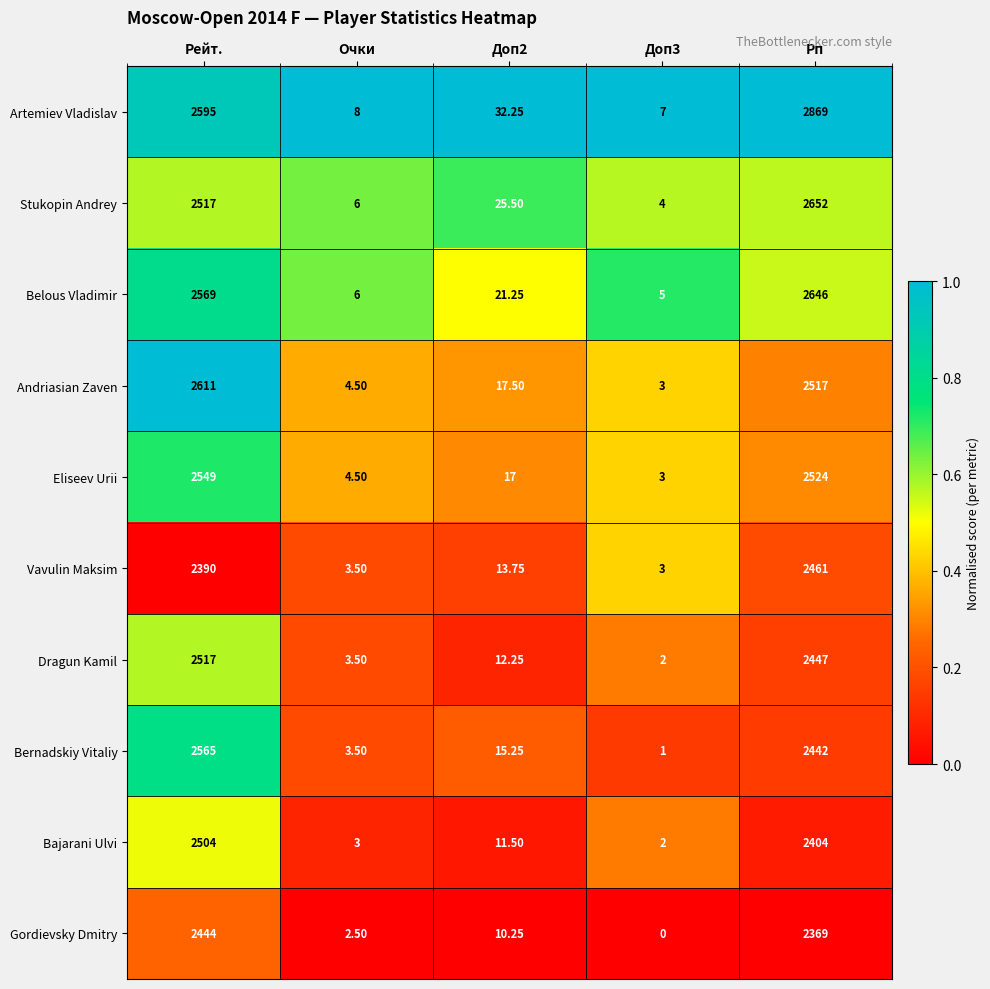

At which category is the sum across all series the highest?

Рп